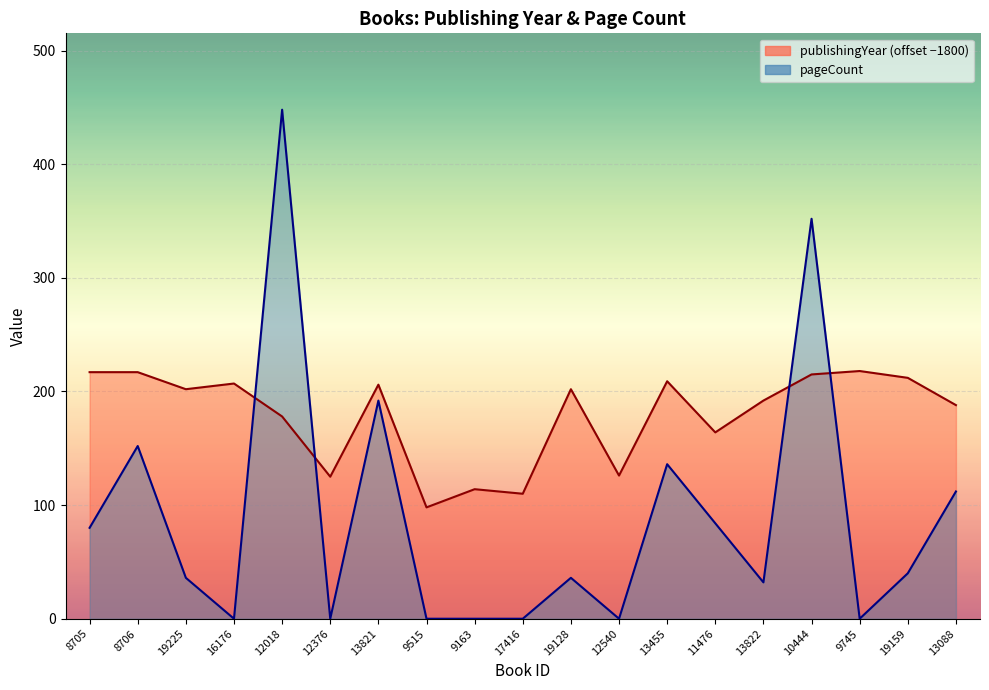

What are all the series names shown in the legend?

publishingYear, pageCount